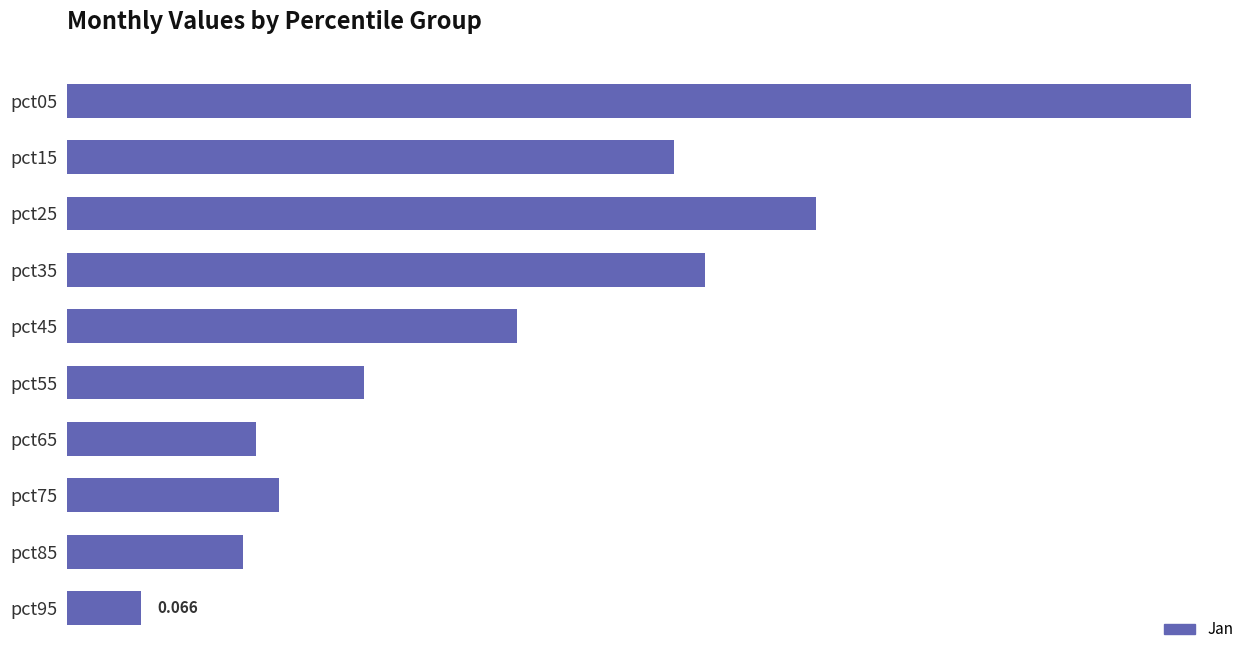

What is the sum of all values?

4.1